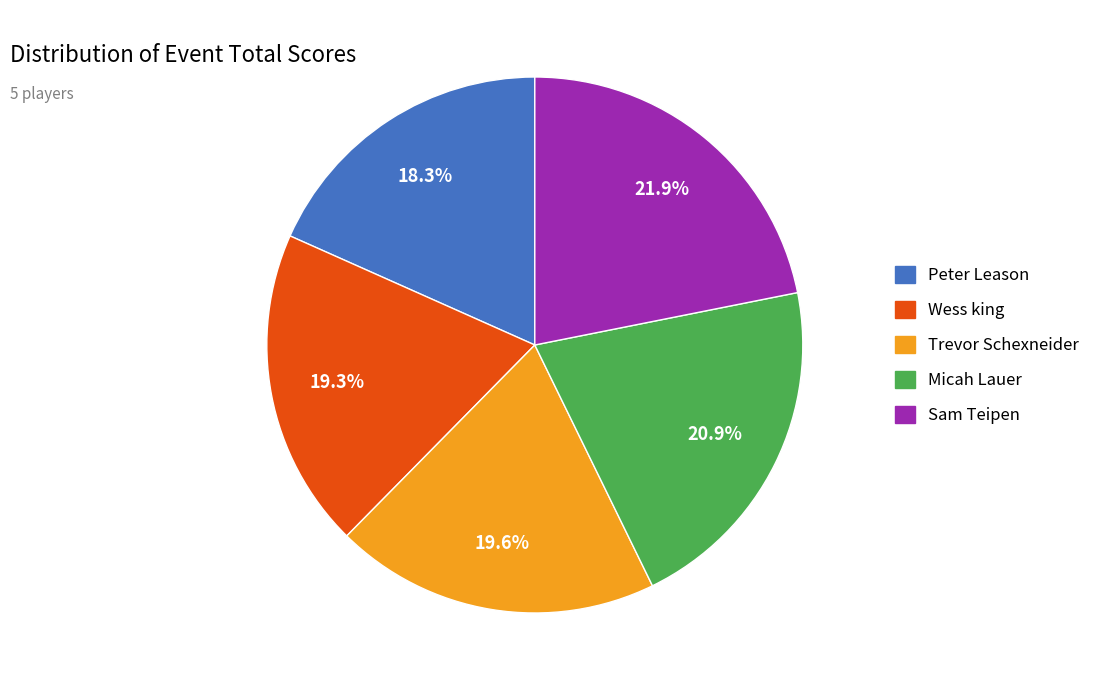

Is the sum of Sam Teipen and Trevor Schexneider greater than half?

No